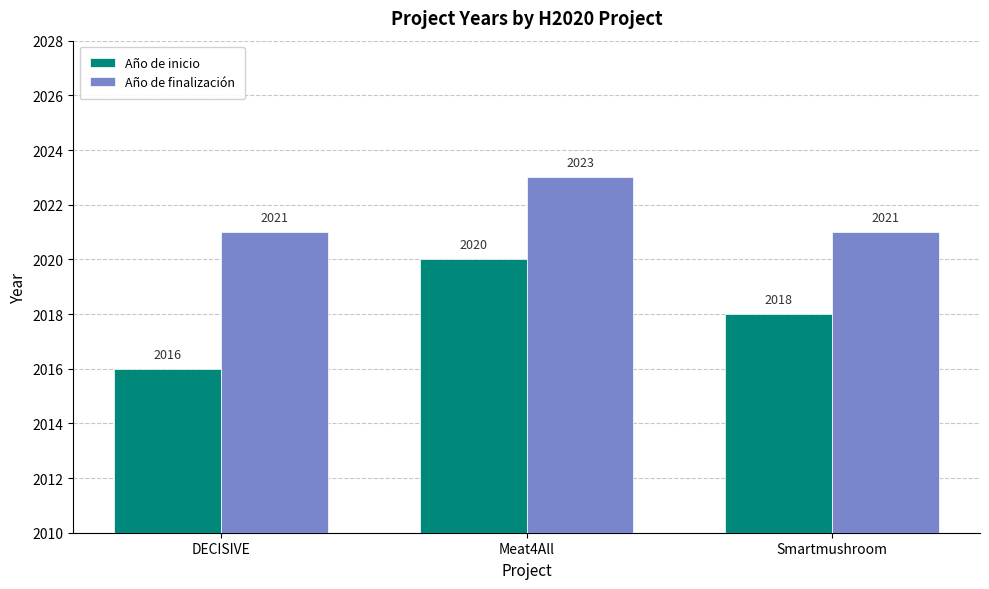

What is the sum of all Año de inicio values?

6054